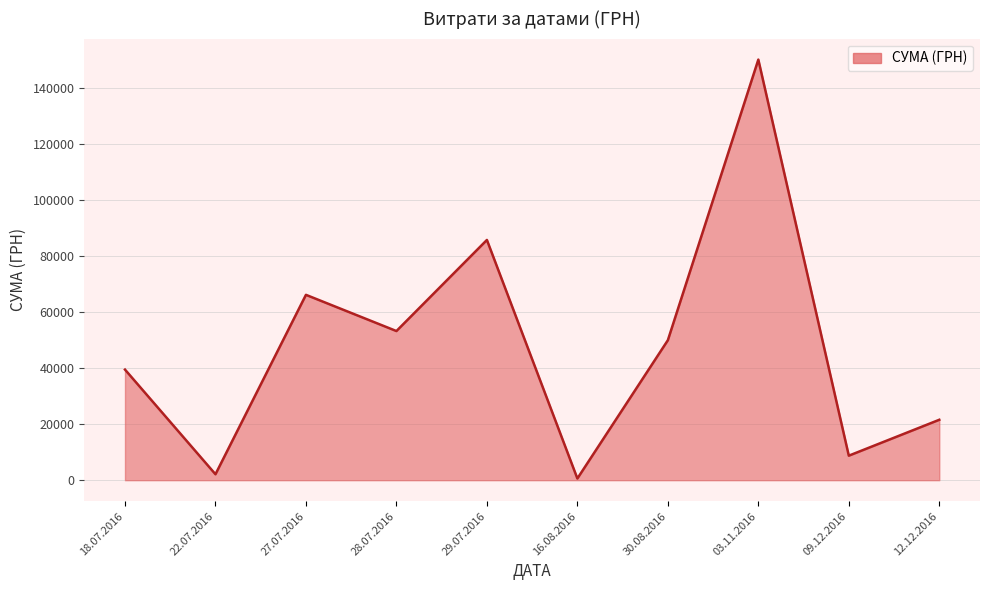

What is the sum of the values at 30.08.2016 and 27.07.2016?

116196.0